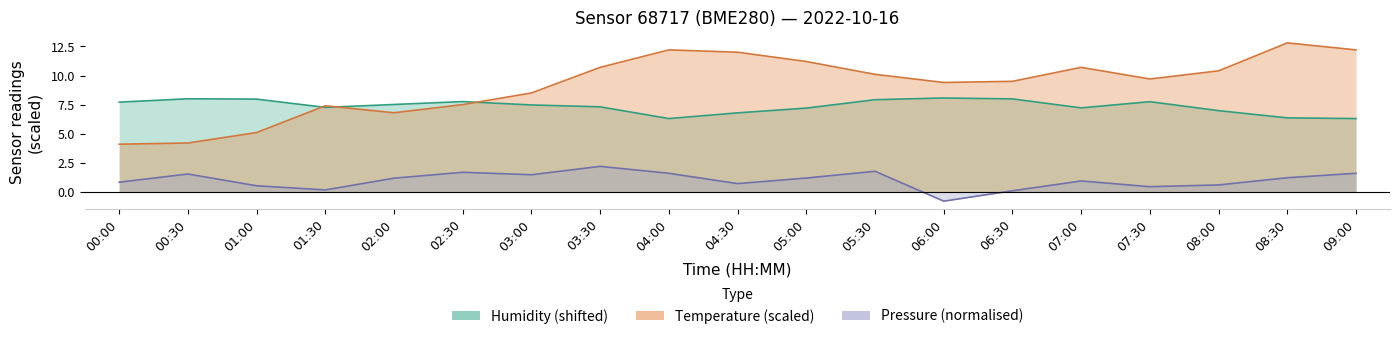

Reading right to left, extract all data points from this chart.

humidity trend: 09:00=6.3	08:30=6.4	08:00=7.0	07:30=7.8	07:00=7.2	06:30=8.0	06:00=8.1	05:30=7.9	05:00=7.2	04:30=6.8	04:00=6.3	03:30=7.3	03:00=7.5	02:30=7.8	02:00=7.5	01:30=7.3	01:00=8.0	00:30=8.0	00:00=7.7
temperature trend: 09:00=12.2	08:30=12.8	08:00=10.4	07:30=9.7	07:00=10.7	06:30=9.5	06:00=9.4	05:30=10.1	05:00=11.2	04:30=12.0	04:00=12.2	03:30=10.7	03:00=8.5	02:30=7.5	02:00=6.8	01:30=7.4	01:00=5.1	00:30=4.2	00:00=4.1
pressure trend: 09:00=1.6	08:30=1.2	08:00=0.6	07:30=0.4	07:00=0.9	06:30=0.1	06:00=-0.8	05:30=1.8	05:00=1.2	04:30=0.7	04:00=1.6	03:30=2.2	03:00=1.5	02:30=1.7	02:00=1.2	01:30=0.2	01:00=0.5	00:30=1.5	00:00=0.8